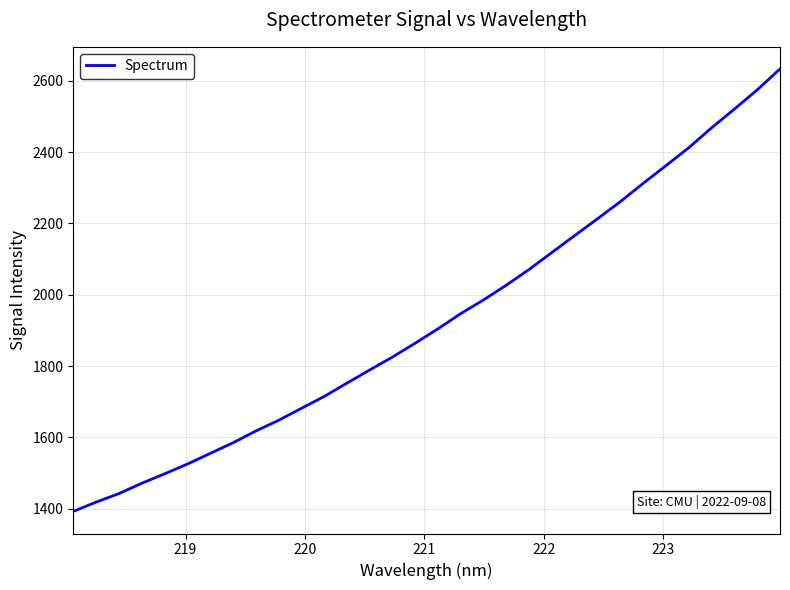

What is the difference between the maximum and minimum values?

1241.1